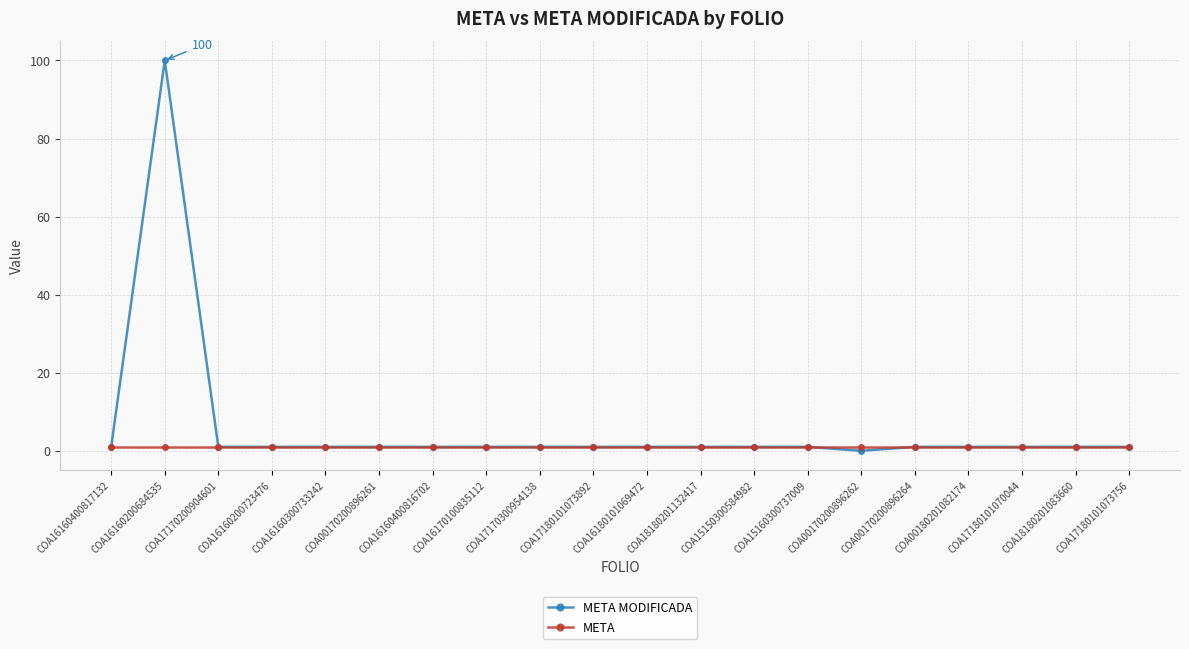

Which series has the largest range (max minus min)?

META MODIFICADA